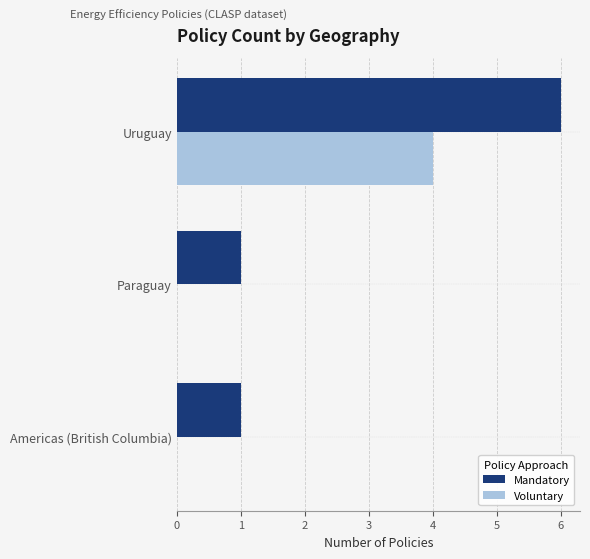

What is the total value across all series at Uruguay?

10